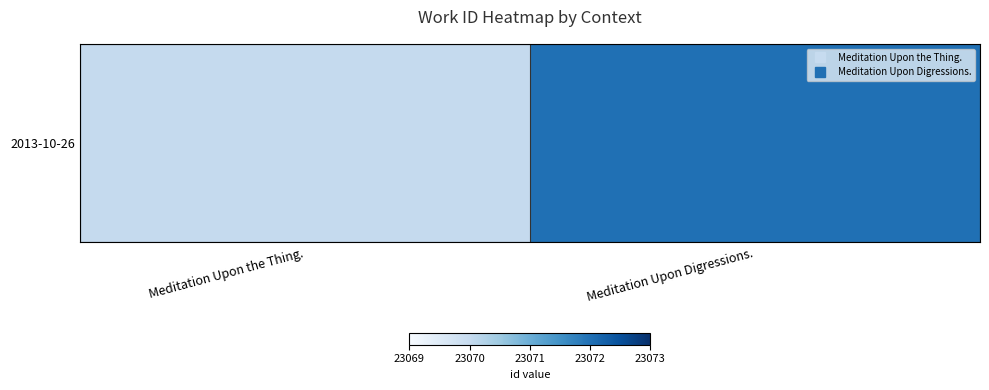

What is the maximum value shown in the chart?

23072